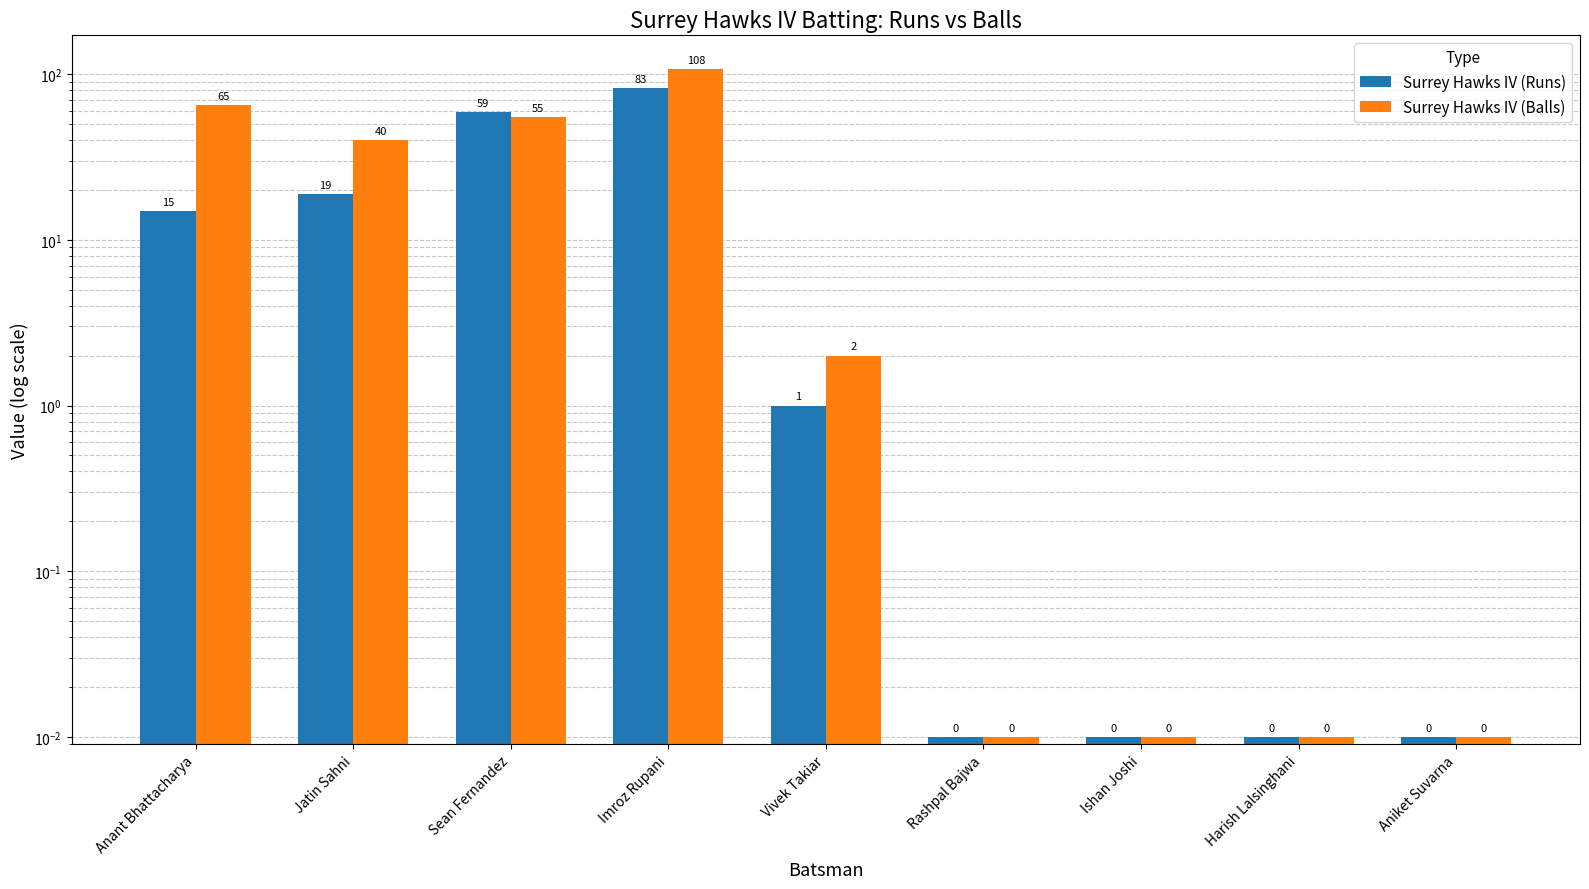

At how many categories does at least one series exceed 100?

1